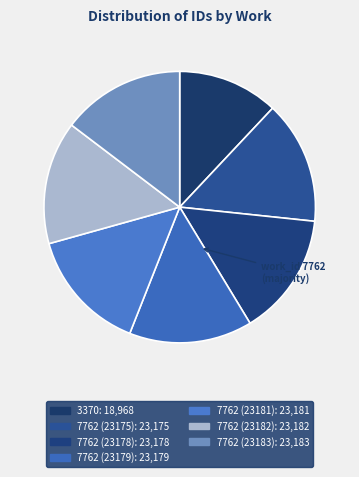

Is it true that 7762 (23182) is 26% of the pie?

False